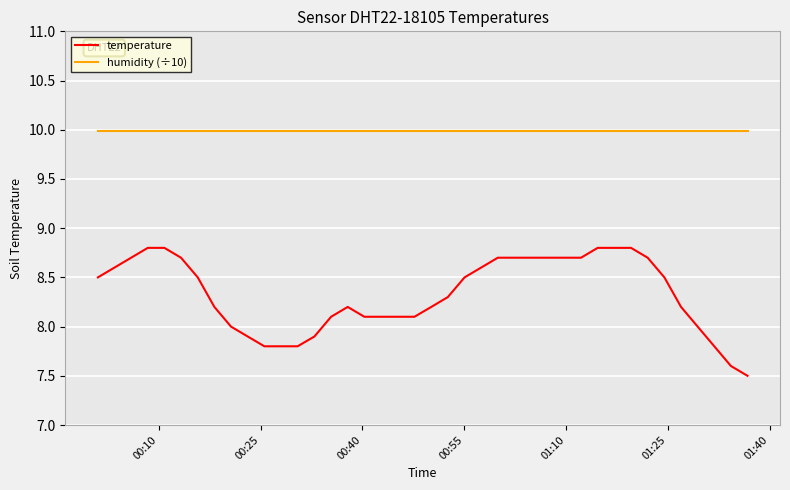

List the series in order of their overall mean, highest first.

humidity (÷10), temperature